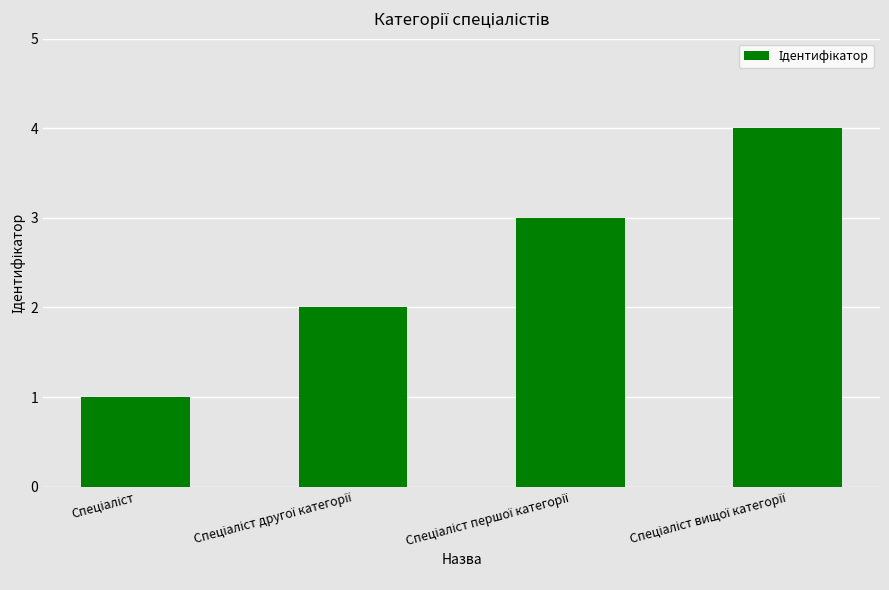

What is the maximum value shown in the chart?

4